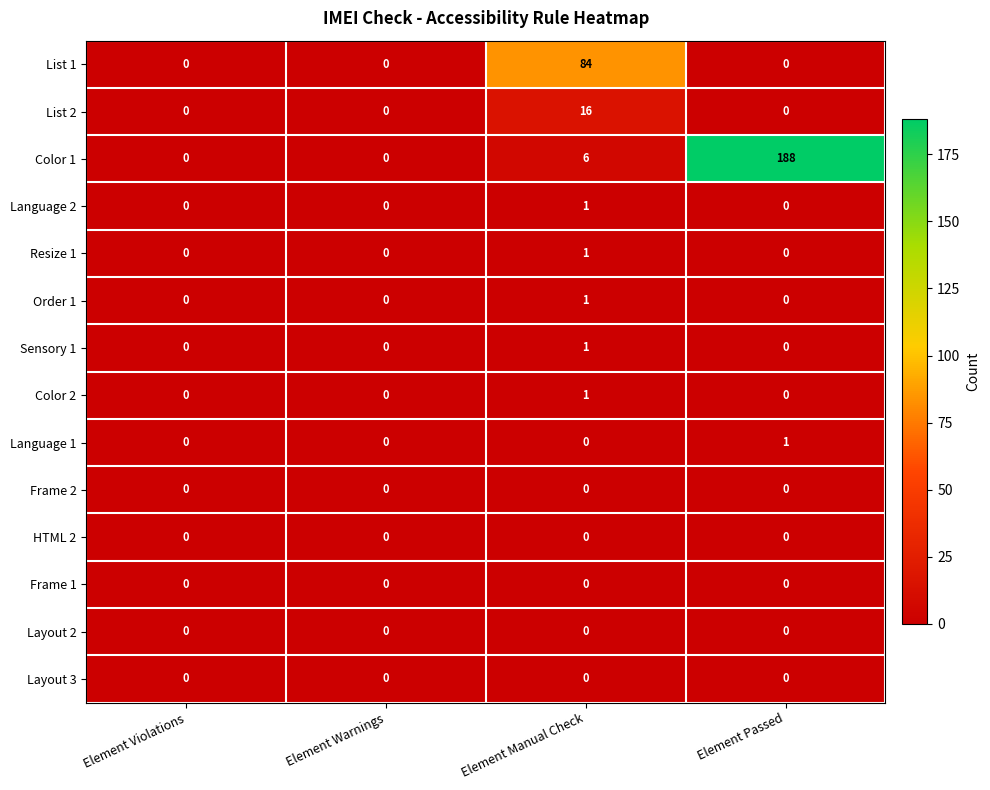

At which category is the sum across all series the highest?

Element Passed